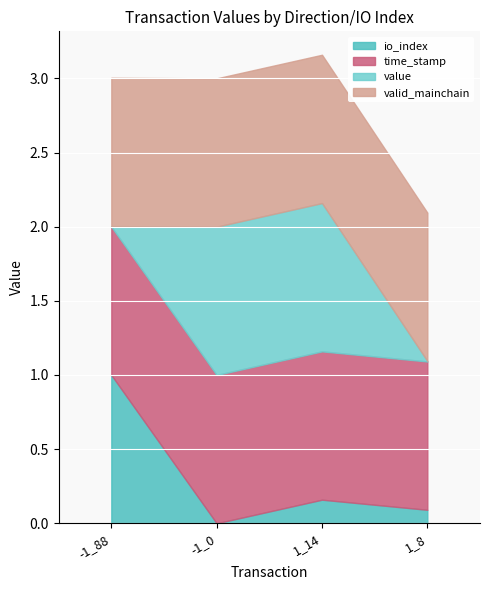

Between -1_88 and 1_14, which is larger?

-1_88